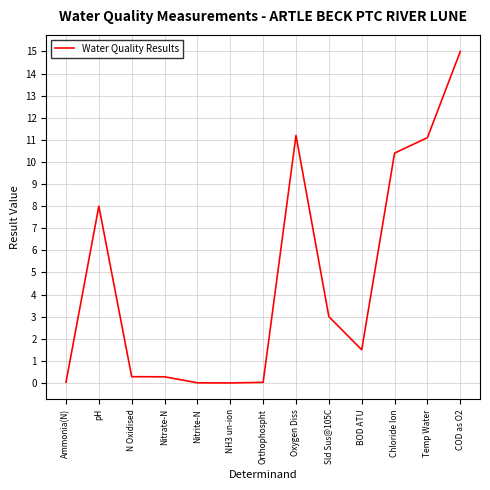

What is the change in value from Oxygen Diss to COD as O2?

+3.8